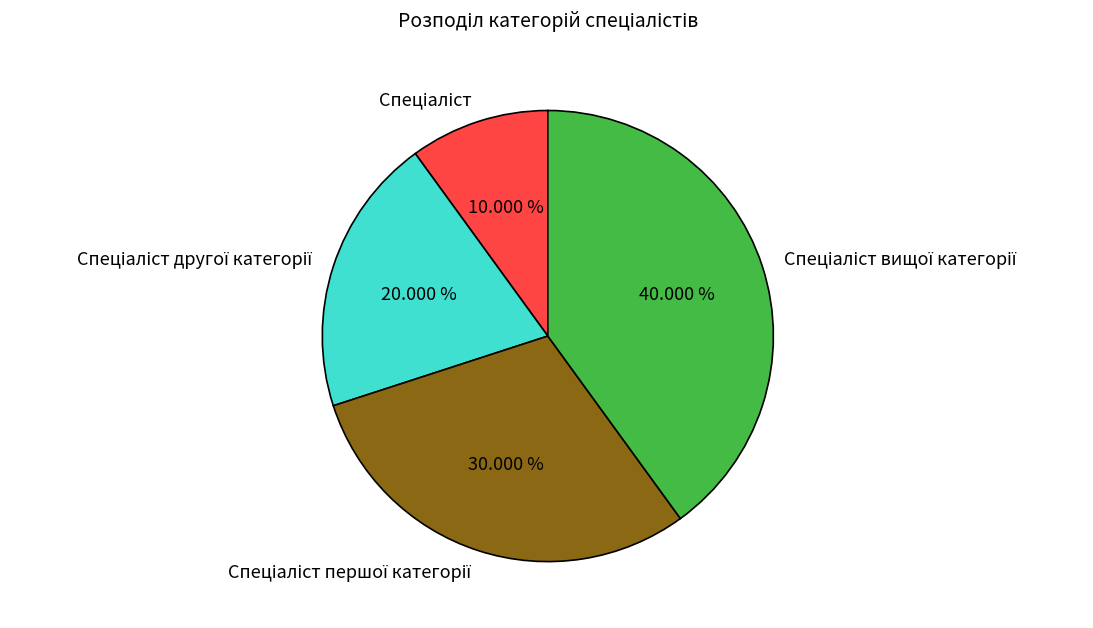

Count the number of slices in the pie.

4